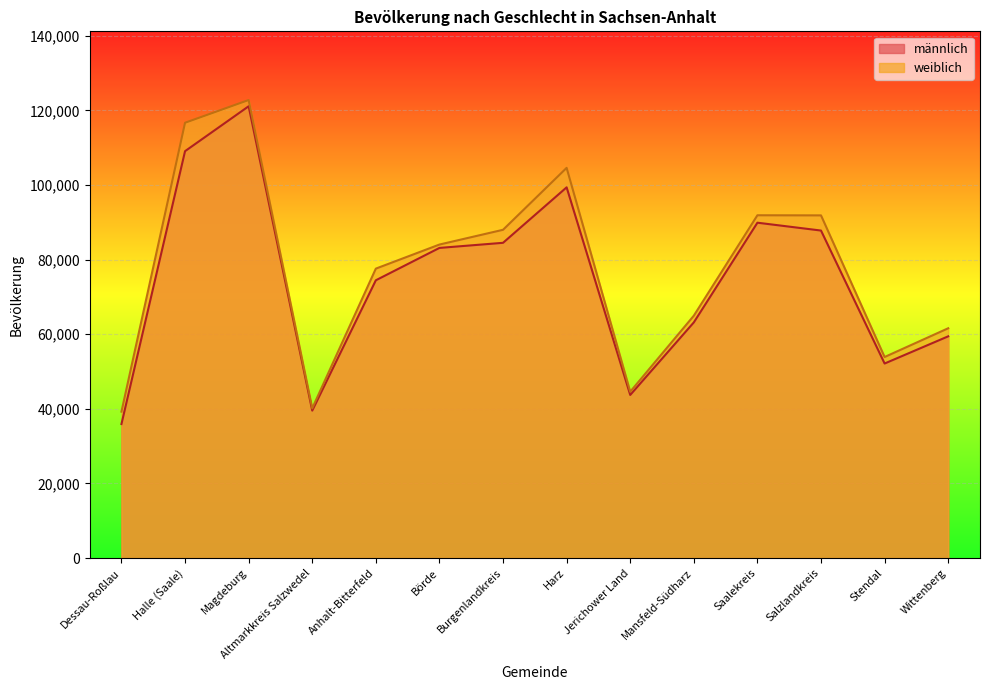

At which category does männlich reach its first local valley?

Altmarkkreis Salzwedel